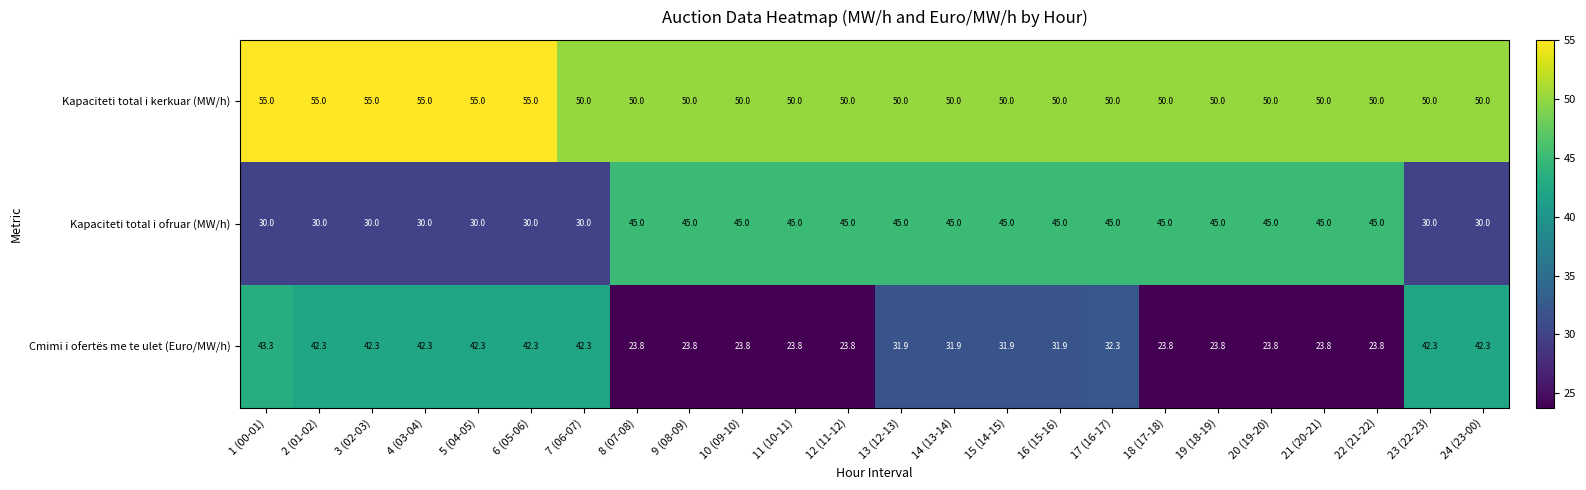

The Cmimi i ofertës me te ulet (Euro/MW/h) series shows 42.3 at 3 (02-03). True or false?

True